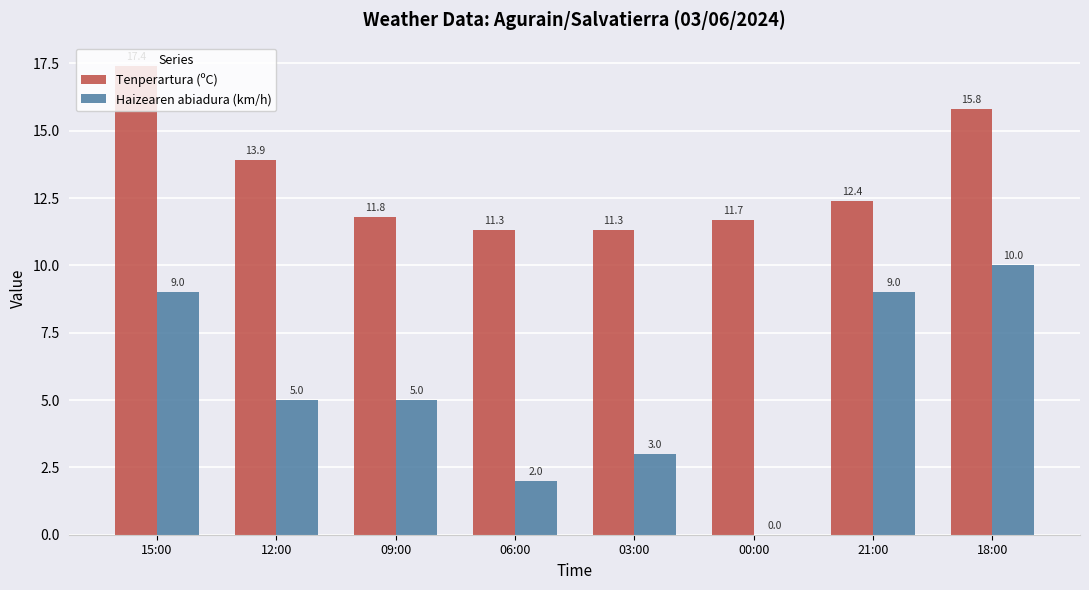

The Tenperartura (ºC) series shows 30.6 at 15:00. True or false?

False